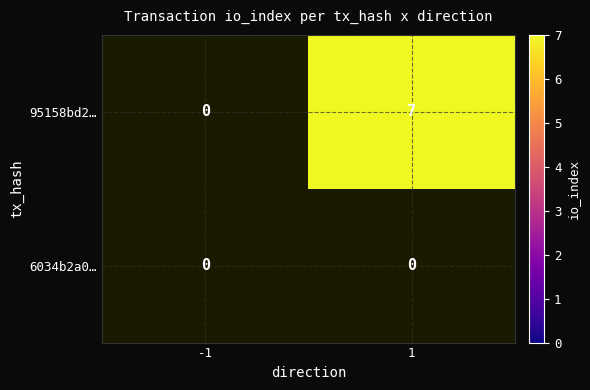

The 95158bd2… series shows 7 at 1. True or false?

True